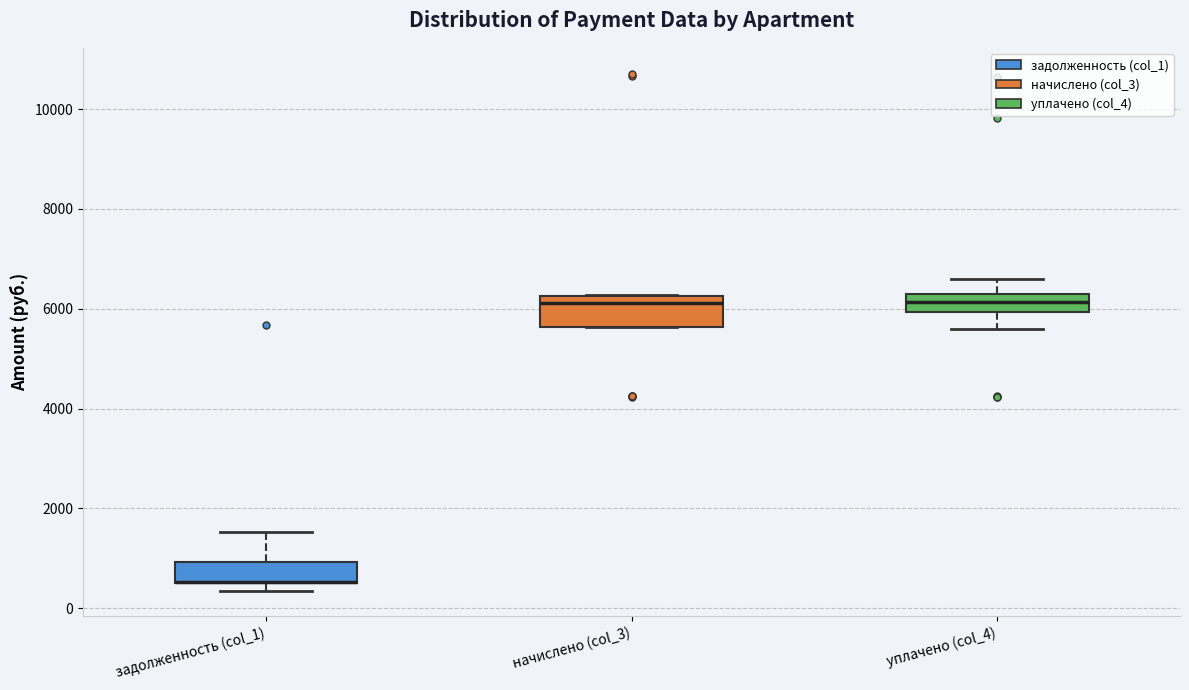

Reading left to right, read every box against the y-axis: the position of its median line, the range the box covers, and the ends of its whiskers. The values are not printed on the chart, so give them approximately, as read against the axis.

задолженность (col_1): median 600 (drawn on the box's lower edge), box 600 to 1000, whiskers 400 to 1600
начислено (col_3): median 6200 (just below the box's upper edge), box 5600 to 6200, whiskers 5600 to 6200
уплачено (col_4): median 6200, box 6000 to 6400, whiskers 5600 to 6600